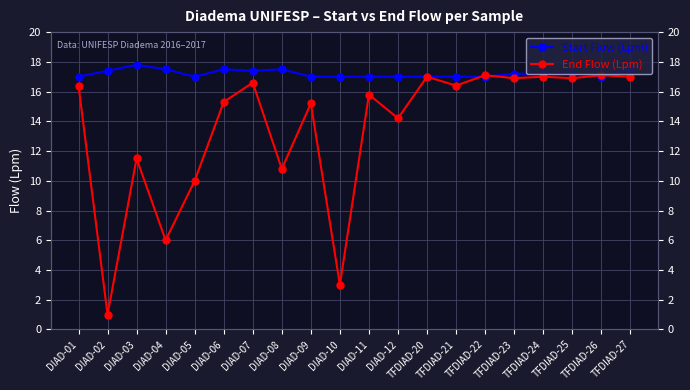

How many Start Flow (Lpm) values are between 17 and 18?

20